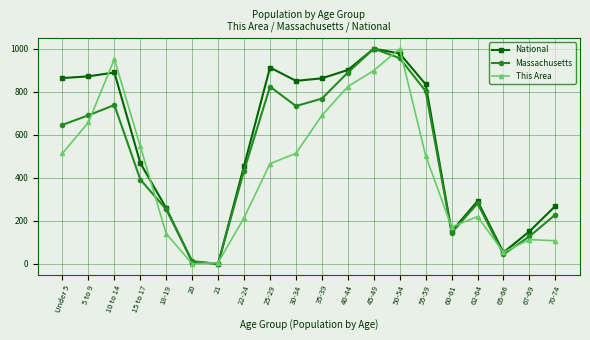

Where does the National series first go above 834?

Under 5